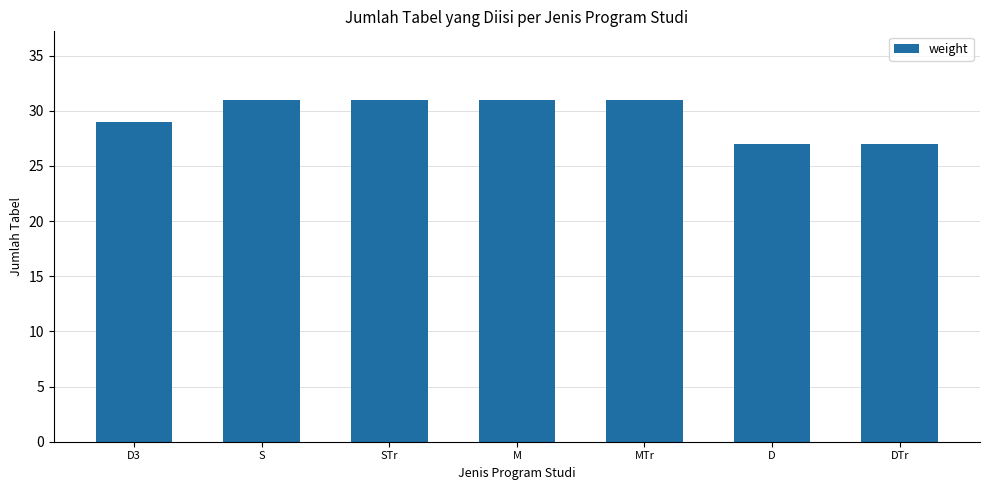

How many values are between 27 and 31?

7